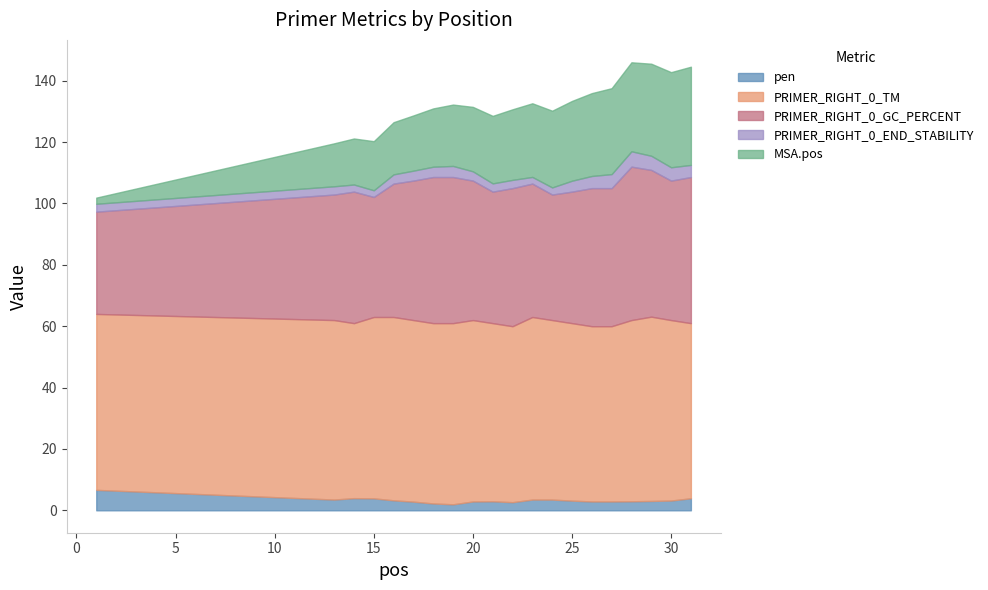

Between 13 and 22, which series saw the biggest shift?

MSA.pos